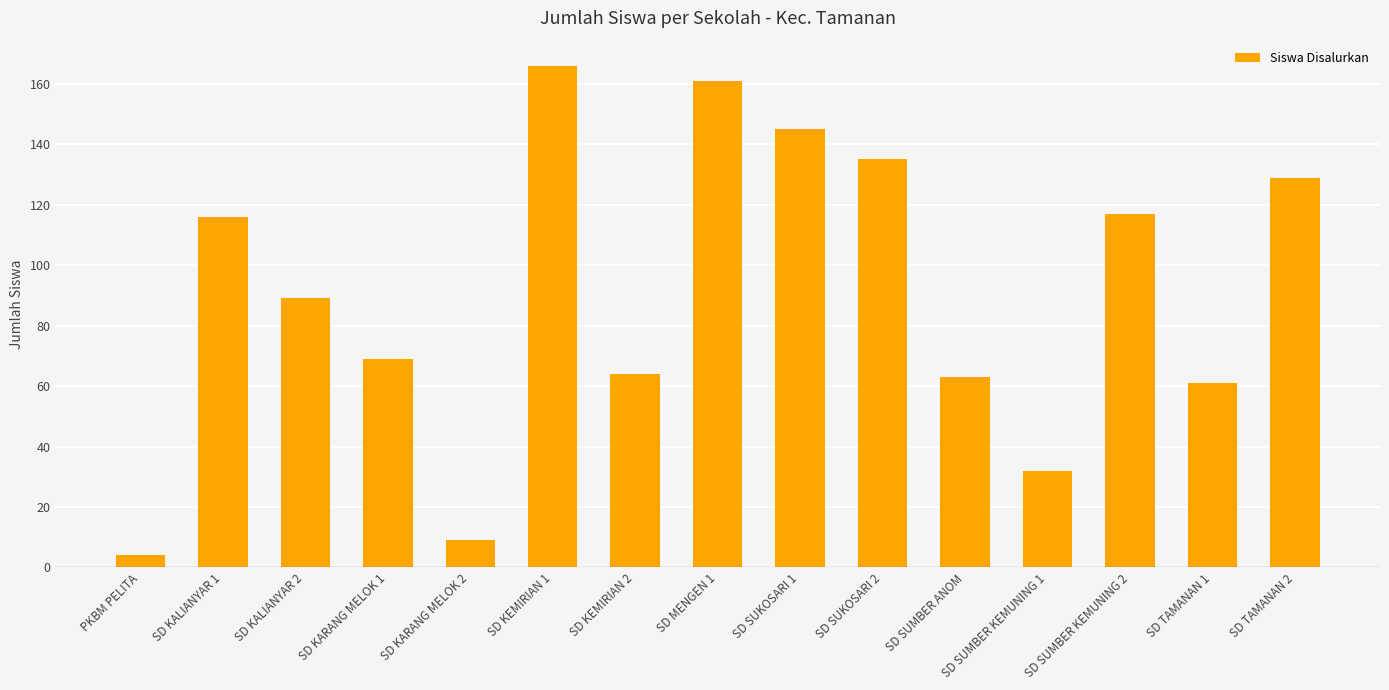

Is it true that the value at SD KALIANYAR 1 is 116?

True